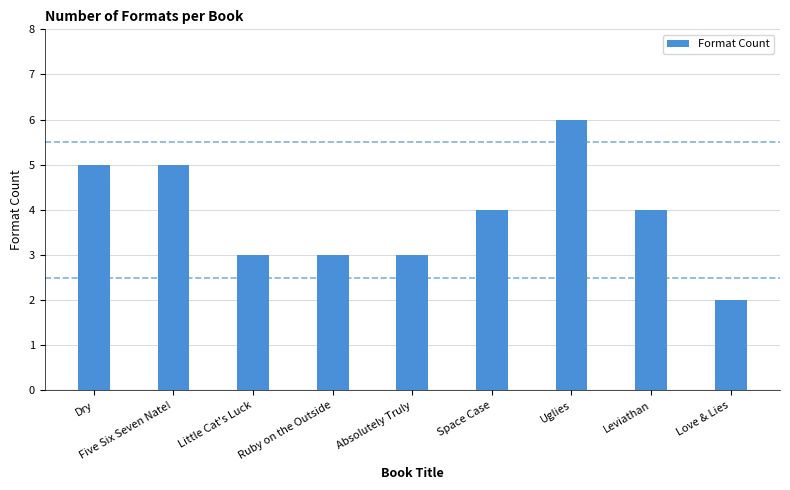

At which category does the chart reach its minimum across all series?

Love & Lies